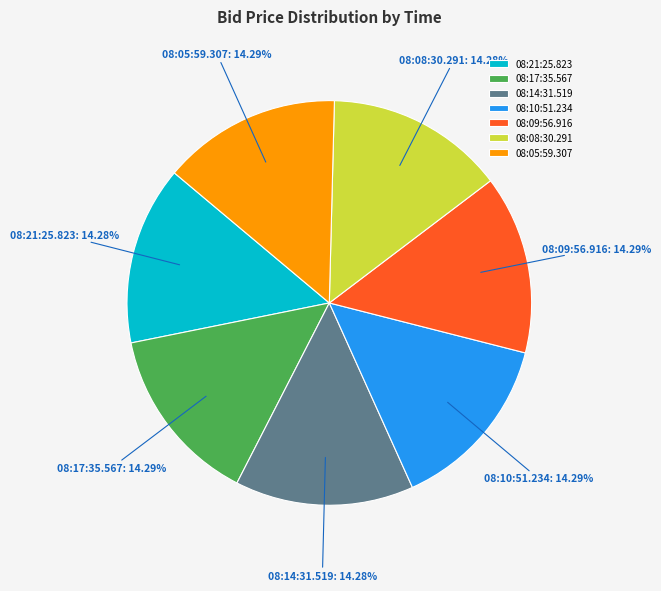

What percentage is the 08:21:25.823 slice, to the nearest percent?

14%